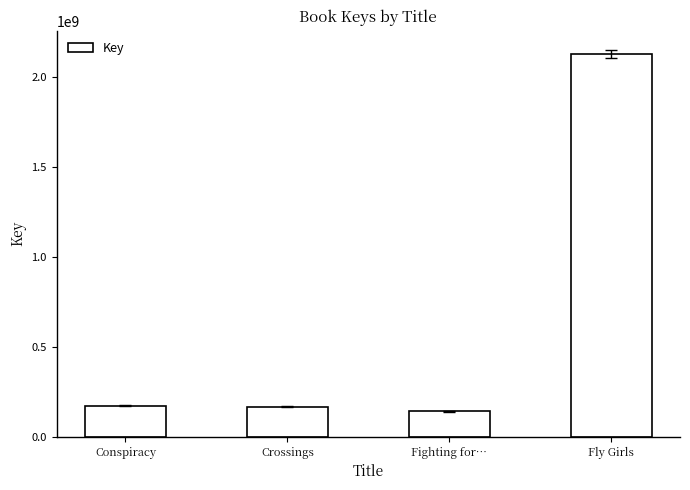

Which has a higher value, Fly Girls or Crossings?

Fly Girls